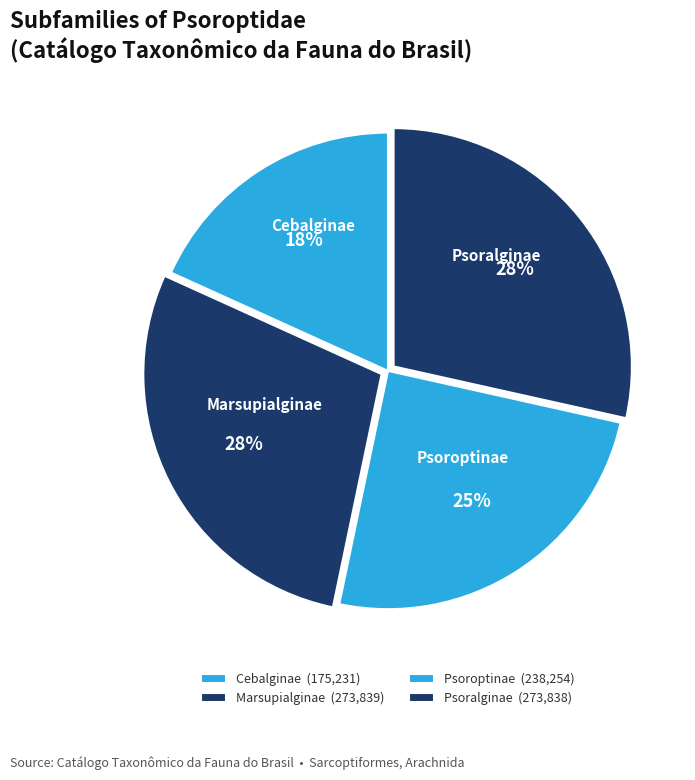

How many slices are in this pie chart?

4